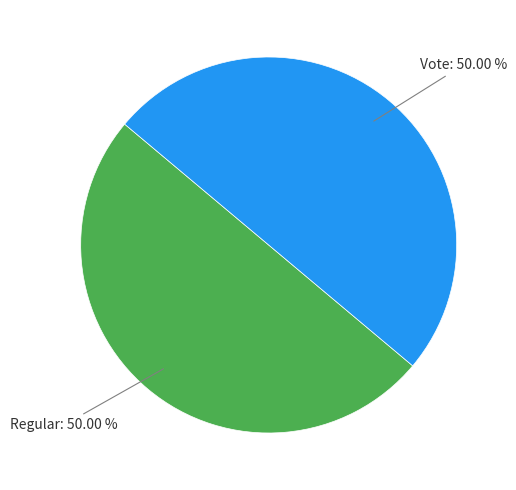

How many segments does this pie chart have?

2